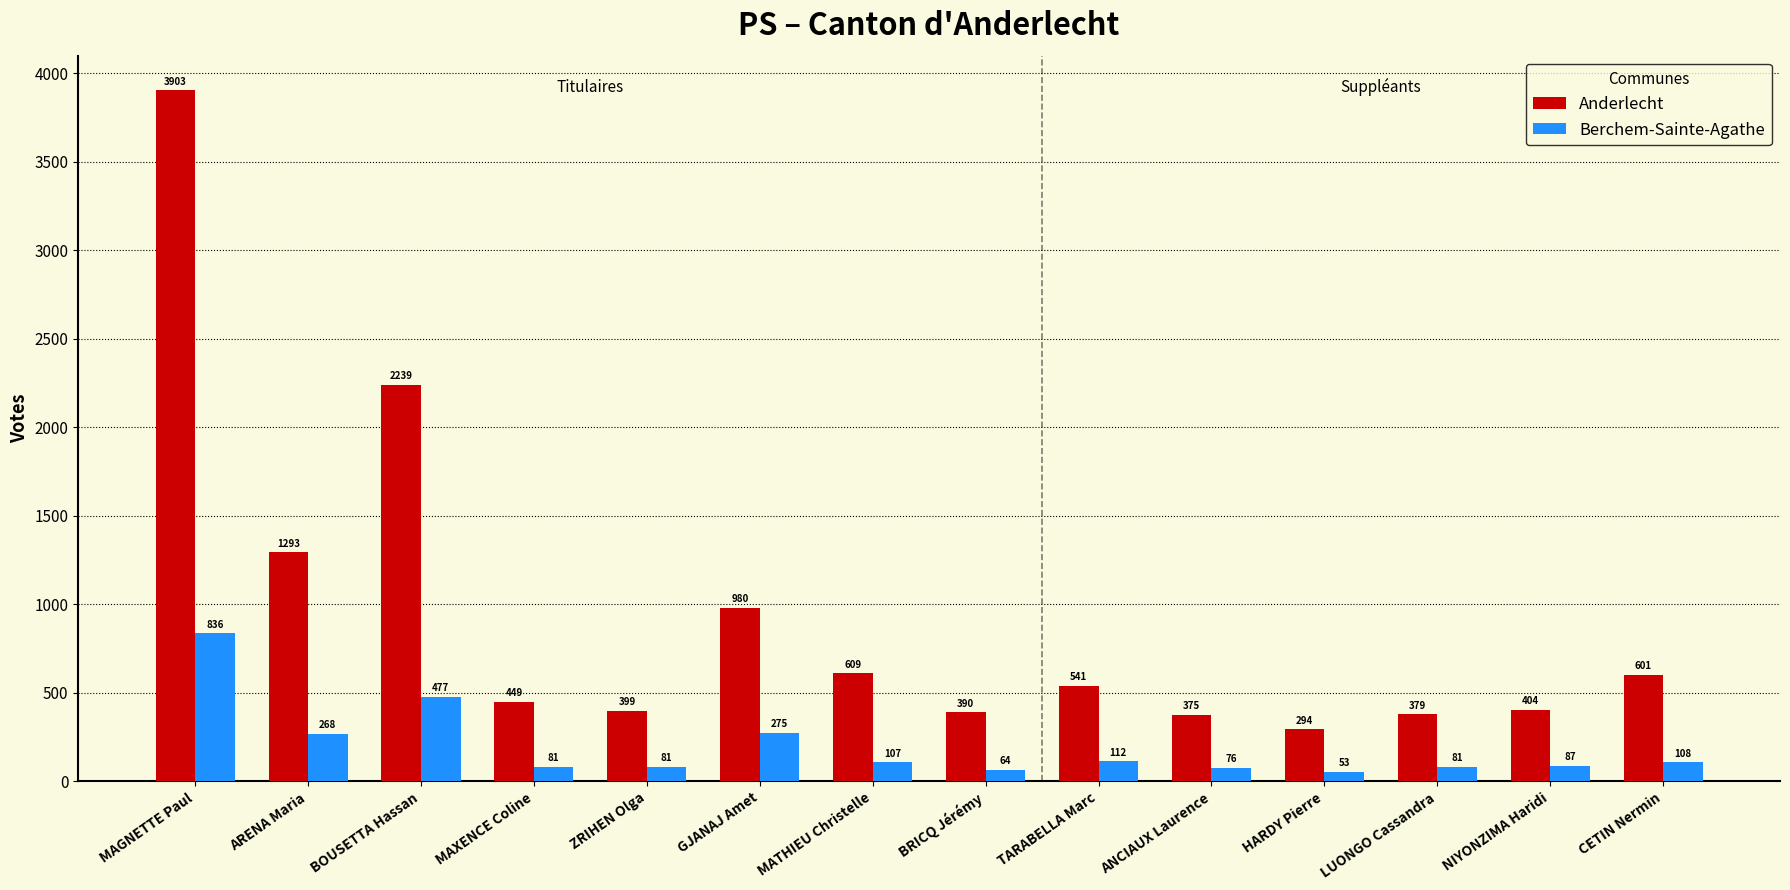

At which label does Berchem-Sainte-Agathe reach its peak?

MAGNETTE Paul